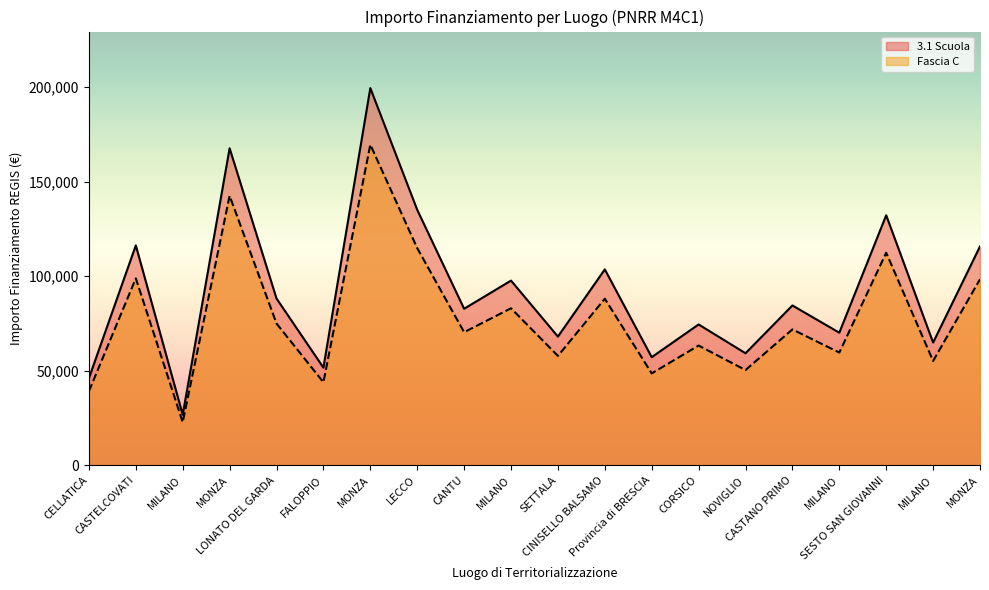

Count the number of data series in this chart.

2